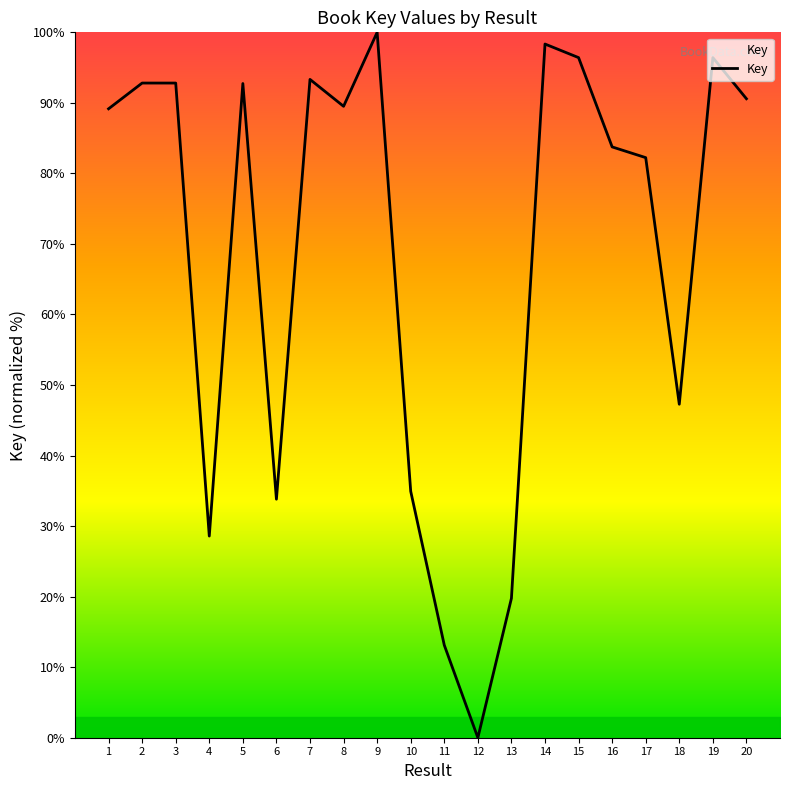

What is the ratio of the value at 5 to the value at 18?

2.0